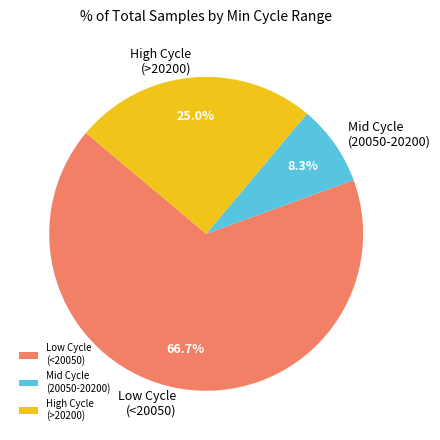

Does Mid Cycle (20050-20200) represent more than half of the total?

No